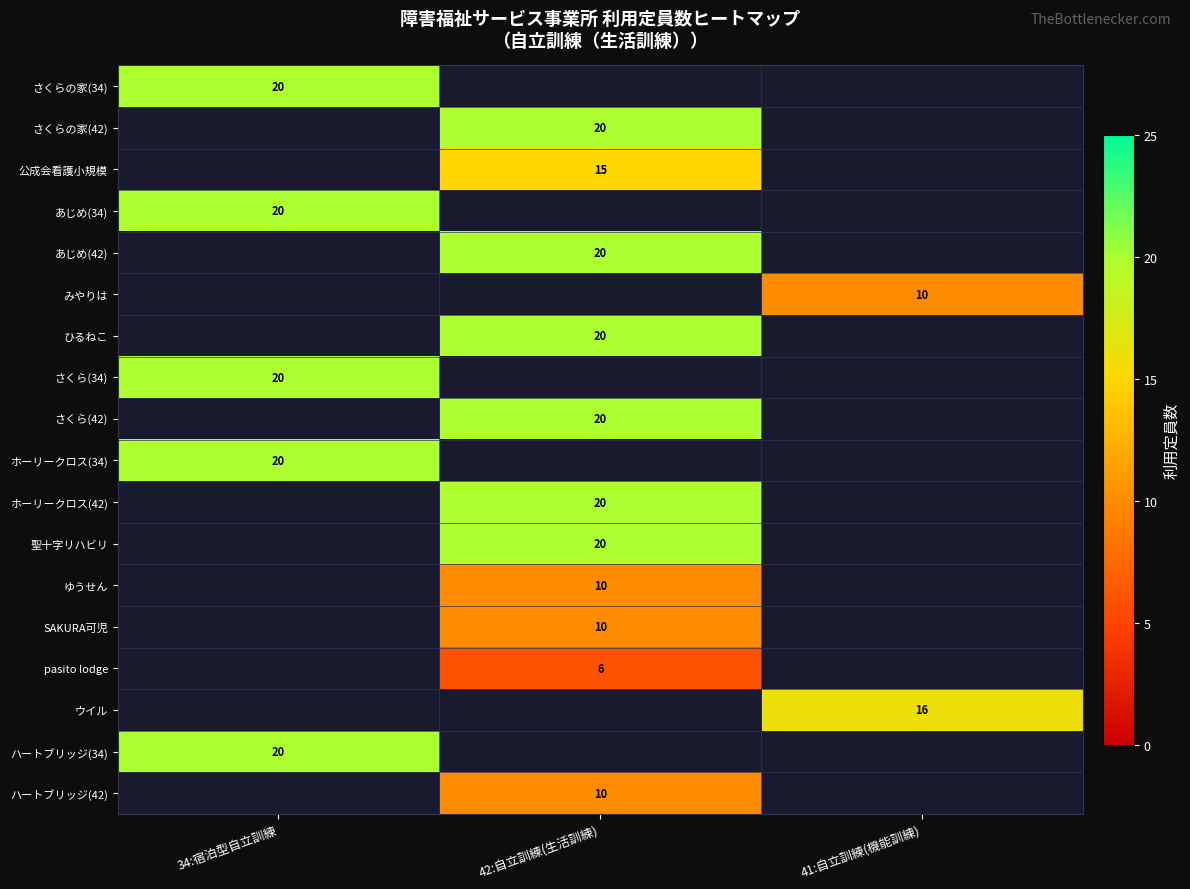

Is it true that あじめ(42) equals 20 at 42:自立訓練(生活訓練)?

True